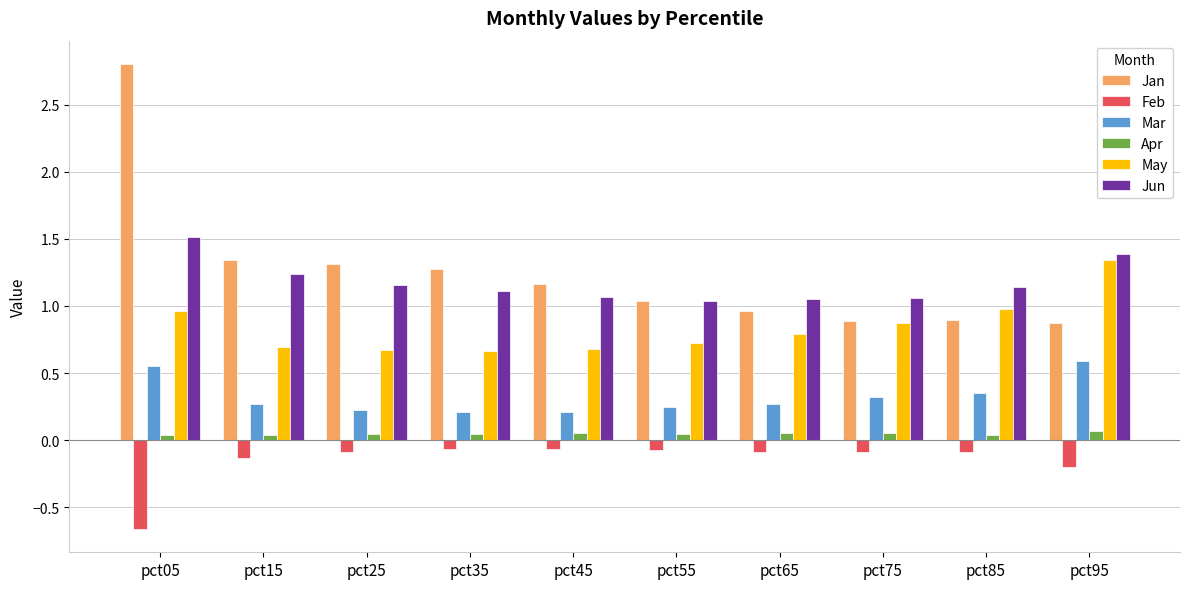

Which series changed the most between pct35 and pct85?

Jan